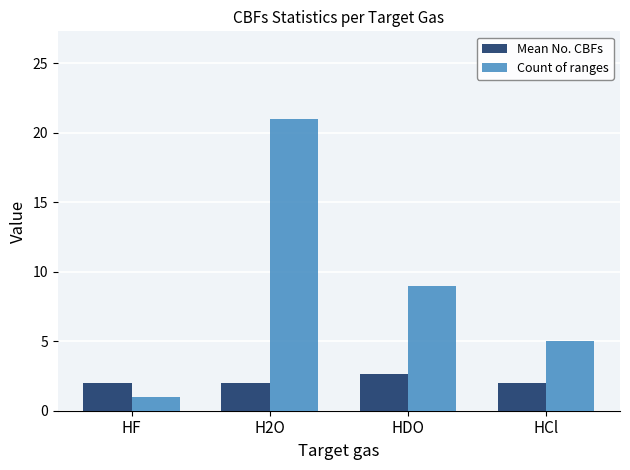

What is the value of the Mean No. CBFs bar at the 4th from the left?

2.0